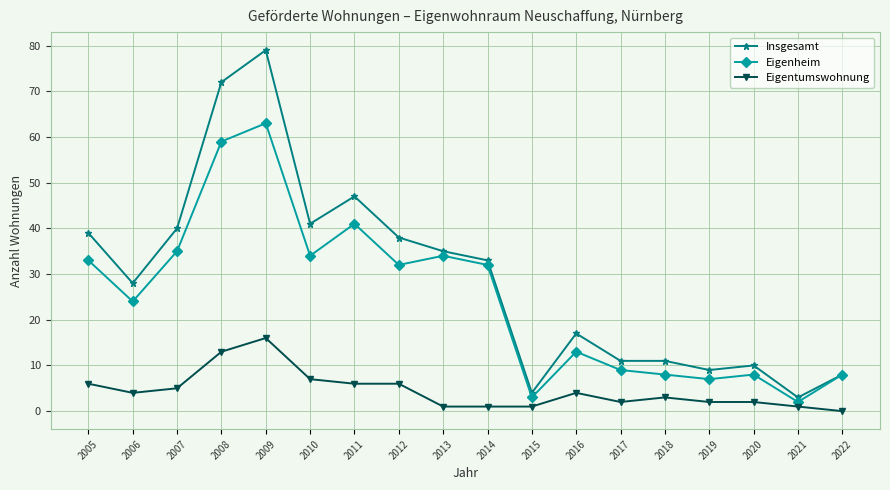

What is the greatest value displayed?

79